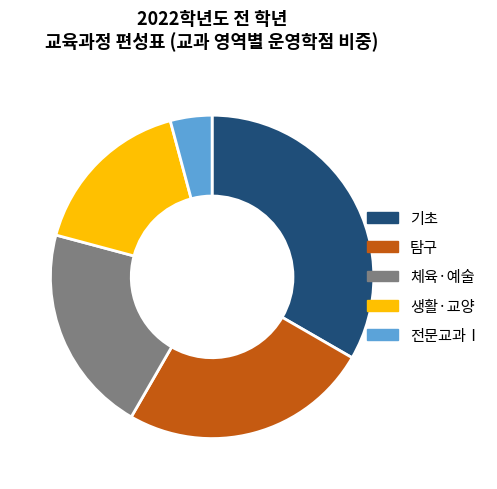

The 체육·예술 slice represents 28% of the pie. True or false?

False